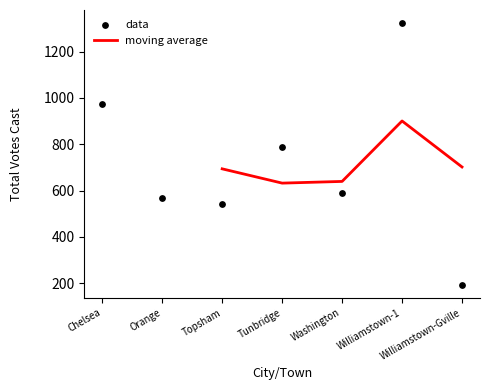

Which has a higher value, Chelsea or Williamstown-1?

Williamstown-1